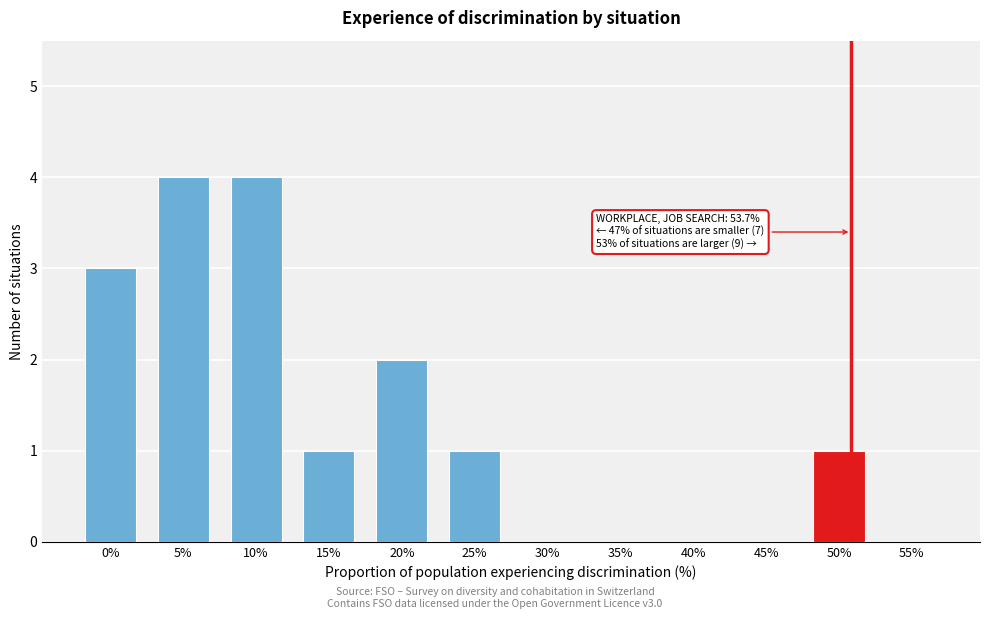

Reading left to right, list all the values displayed in this chart.

0%=3	5%=4	10%=4	15%=1	20%=2	25%=1	30%=0	35%=0	40%=0	45%=0	50%=1	55%=0